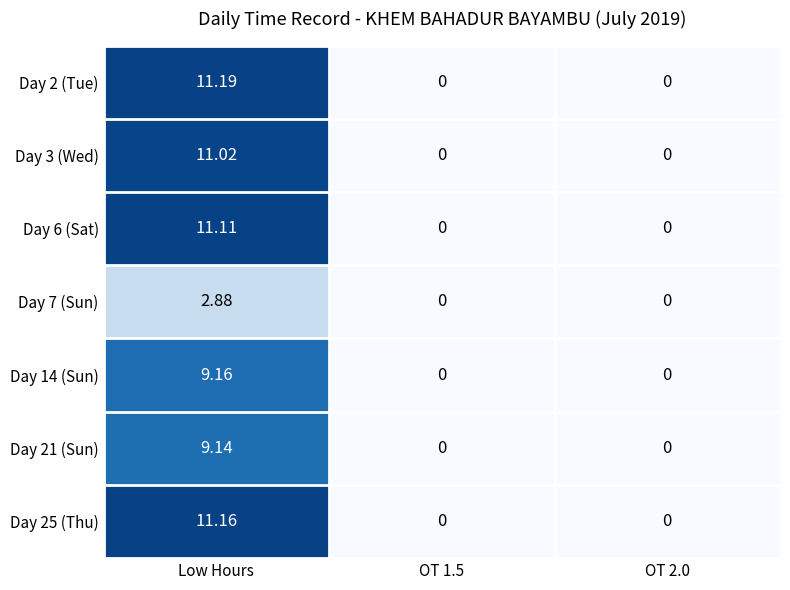

Rank the series by their maximum value, from highest to lowest.

Day 2 (Tue), Day 25 (Thu), Day 6 (Sat), Day 3 (Wed), Day 14 (Sun), Day 21 (Sun), Day 7 (Sun)